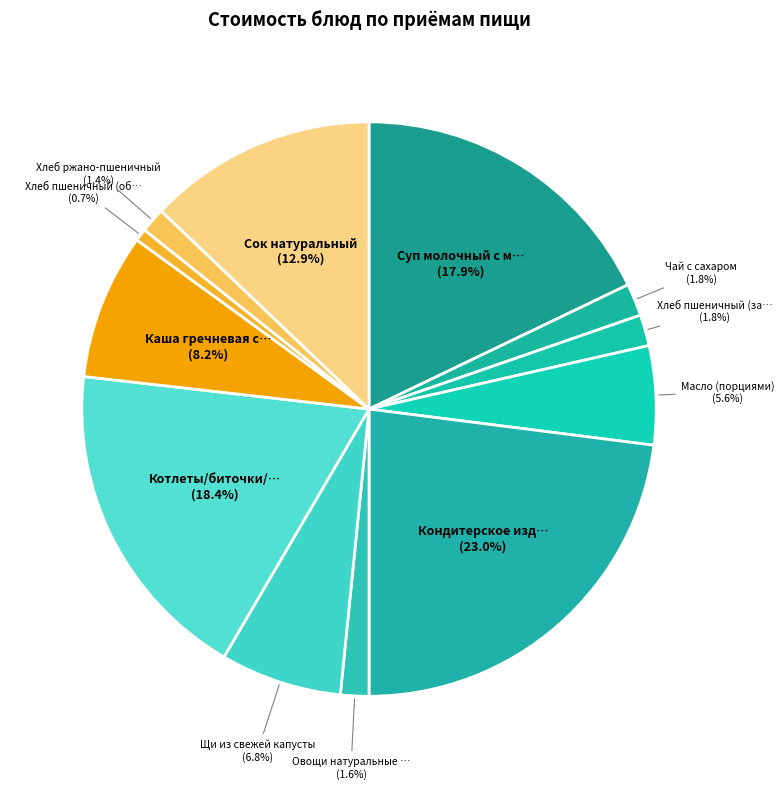

Rank the categories by value from lowest to highest.

Хлеб пшеничный (обед), Хлеб ржано-пшеничный, Овощи натуральные свежие, Хлеб пшеничный (завтрак), Чай с сахаром, Масло (порциями), Щи из свежей капусты, Каша гречневая с маслом, Сок натуральный, Суп молочный с макаронами, Котлеты/биточки/шницели, Кондитерское изделие (кекс)